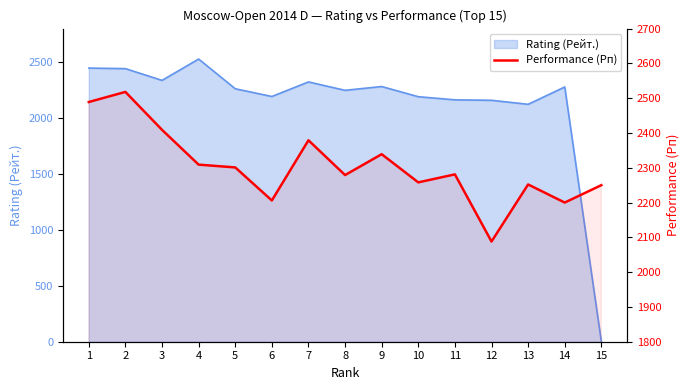

True or false: the data shows 2250 at 15.

True